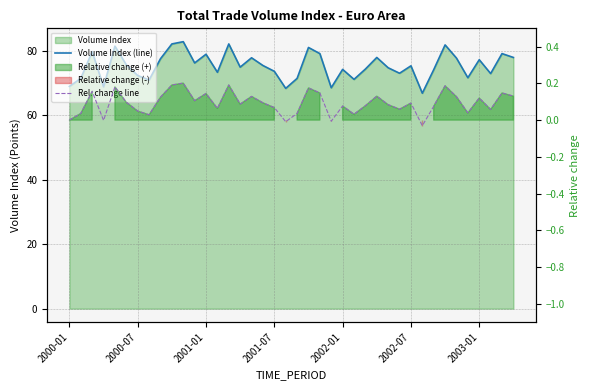

What is the difference between the maximum and minimum values in the Volume Index (line) series?

16.0